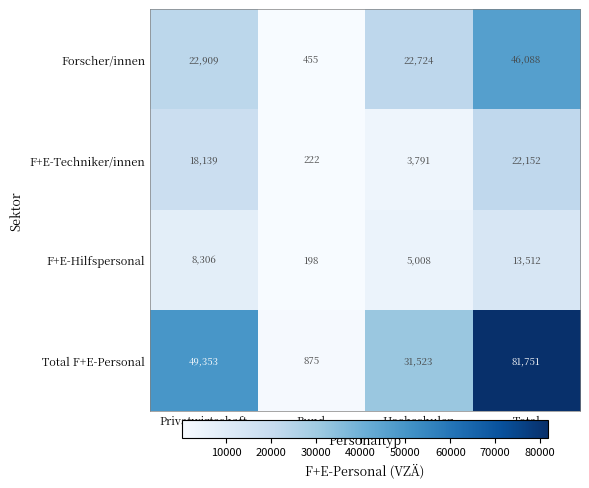

Which series has the widest spread of values?

Total F+E-Personal